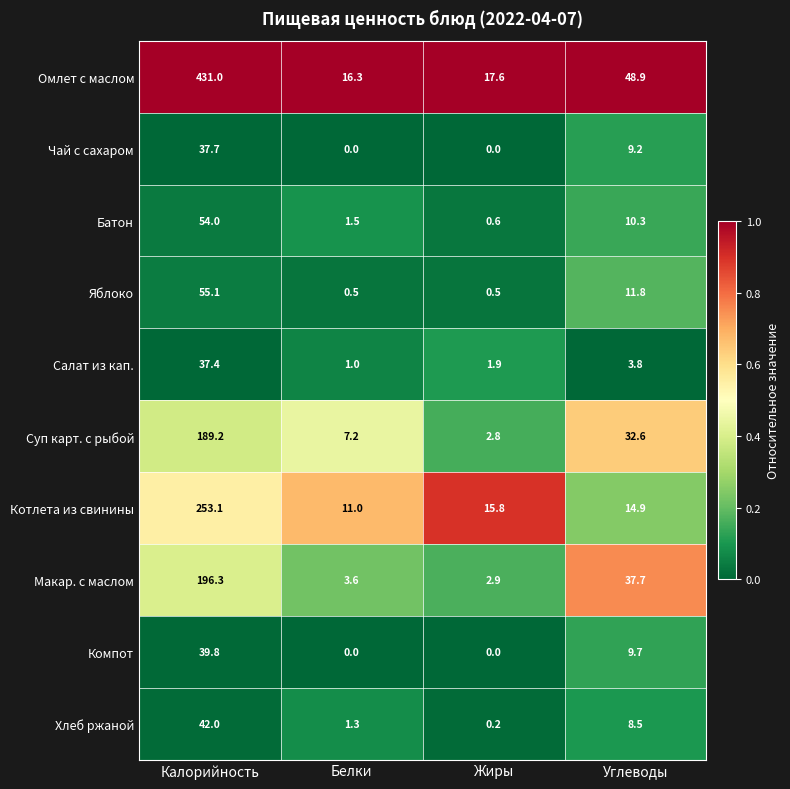

What is the difference between the maximum and minimum values in the Суп карт. с рыбой series?

186.4